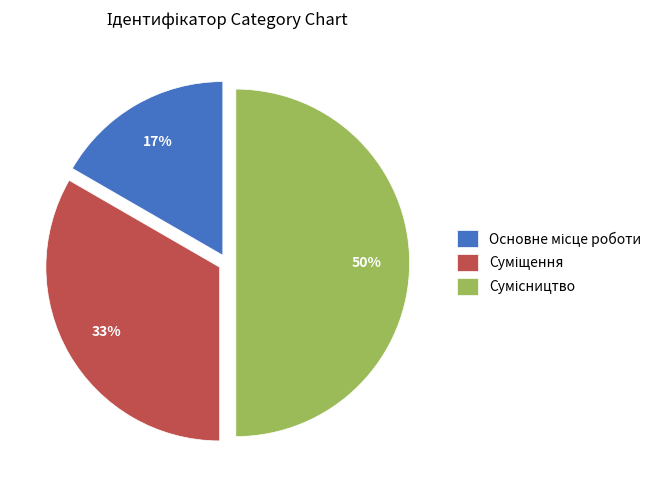

To the nearest percent, what is the difference between the largest and smallest slice percentages?

33%